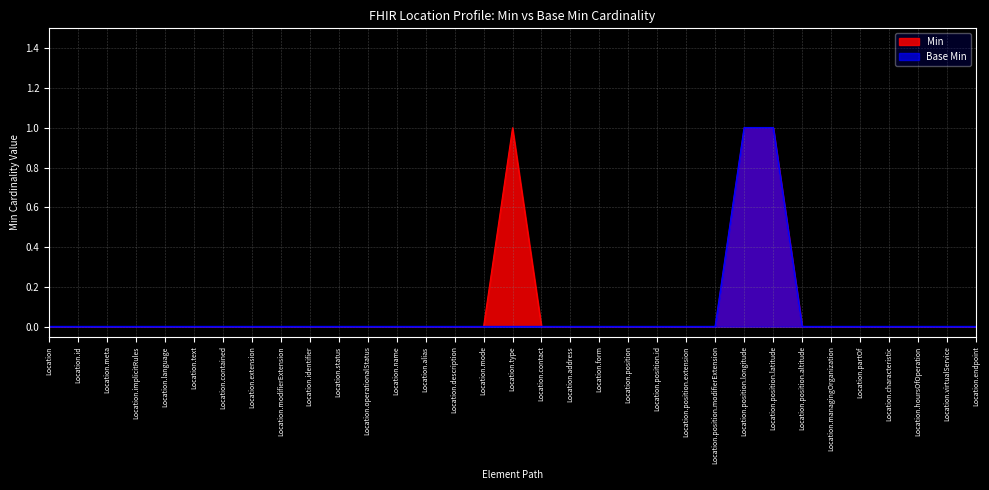

At how many categories does at least one series exceed 0?

3